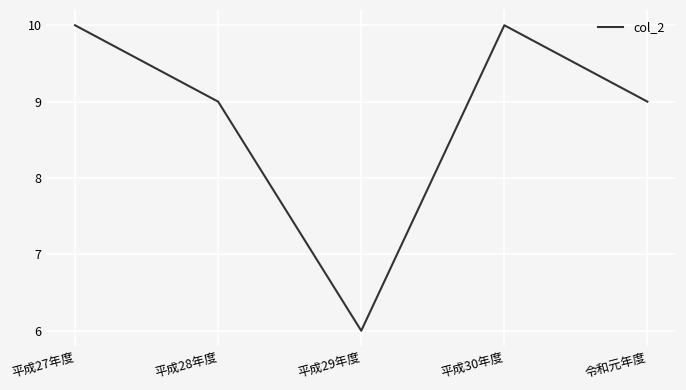

What is the average value?

9